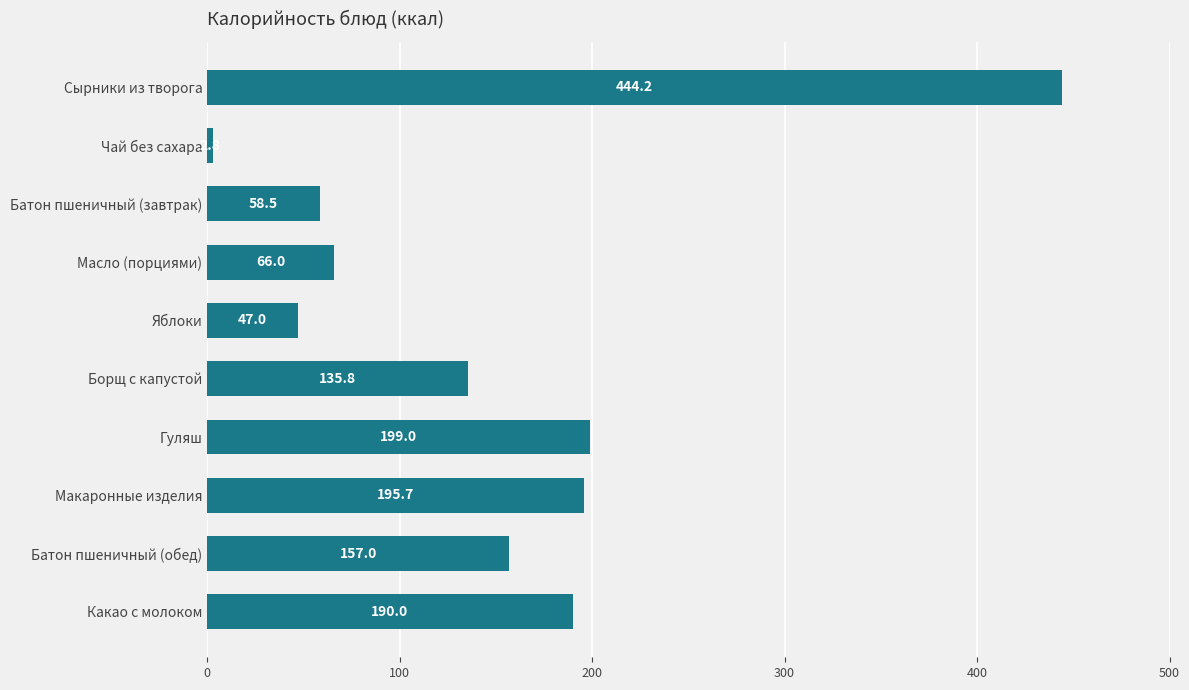

What is the sum of all values?

1496.0